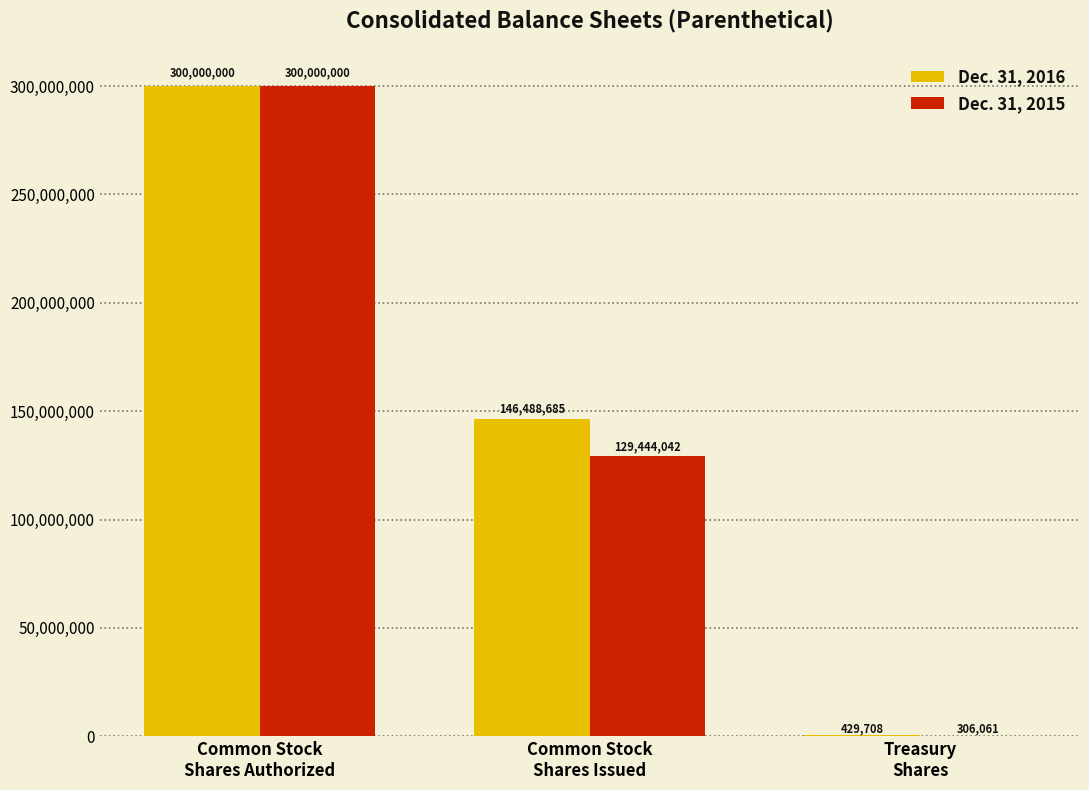

What is the sum of all Dec. 31, 2016 values?

446918393